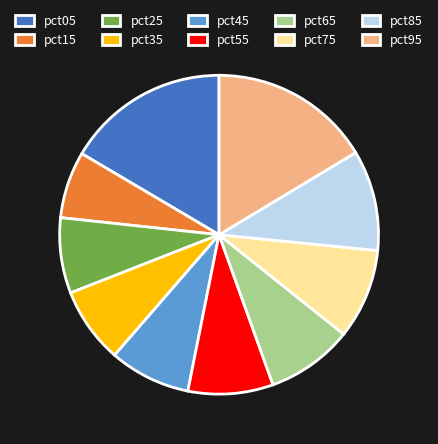

Which slice is the smallest?

pct15